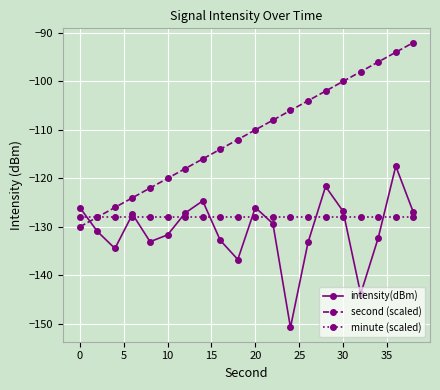

Does the chart display data point markers on the line(s)?

Yes